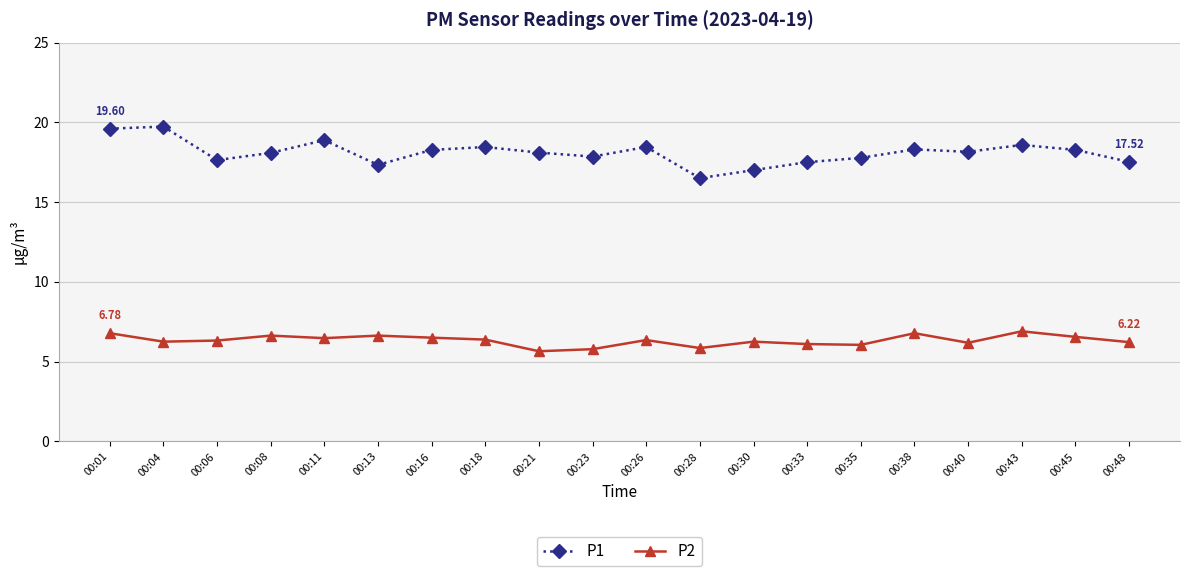

Rank the series by their maximum value, from lowest to highest.

P2, P1